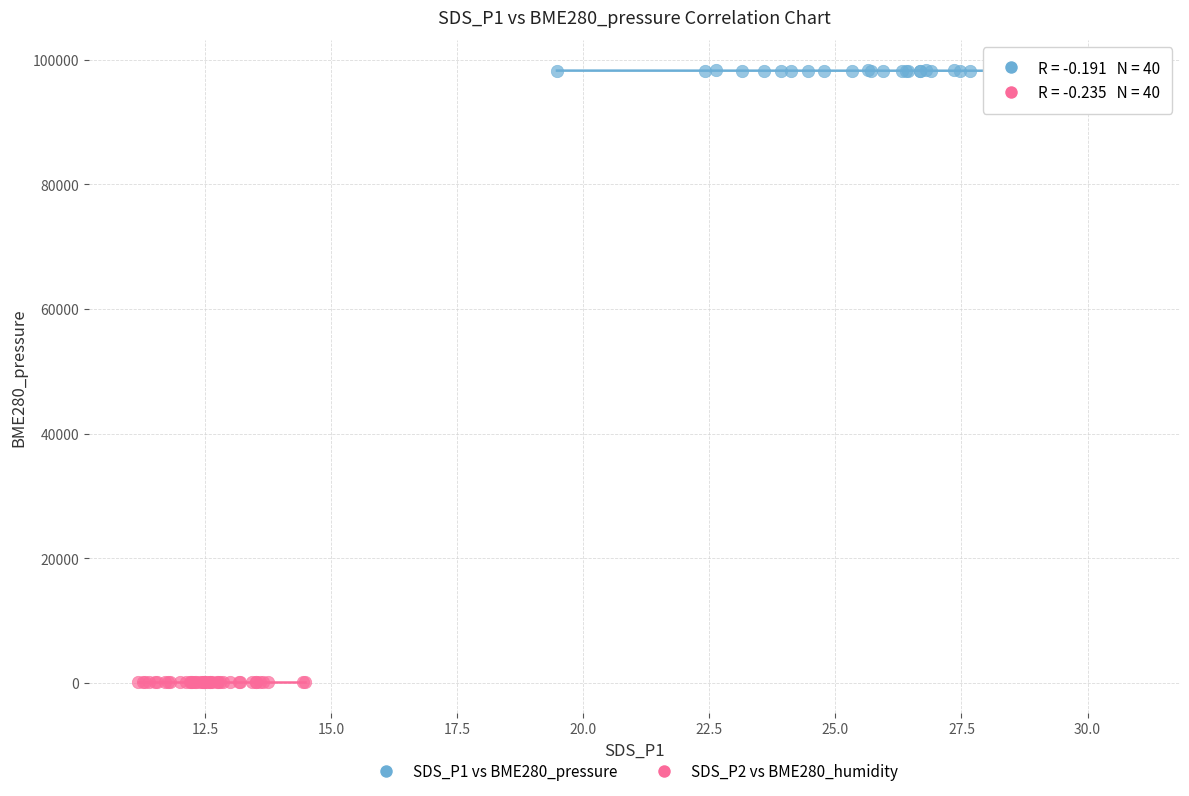

Which series contains the lowest Y value?

SDS_P2 vs BME280_humidity